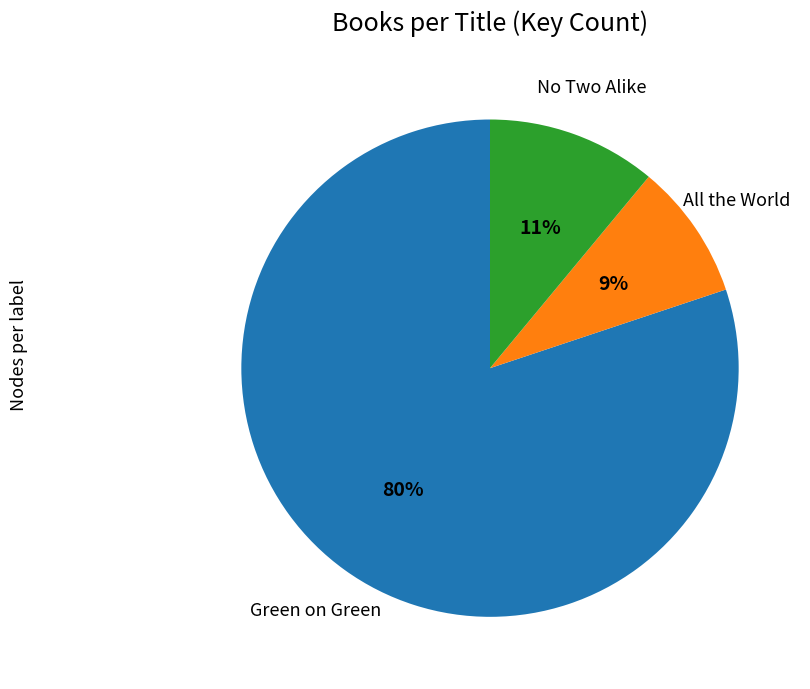

Is there any slice that represents more than half of the pie?

Yes